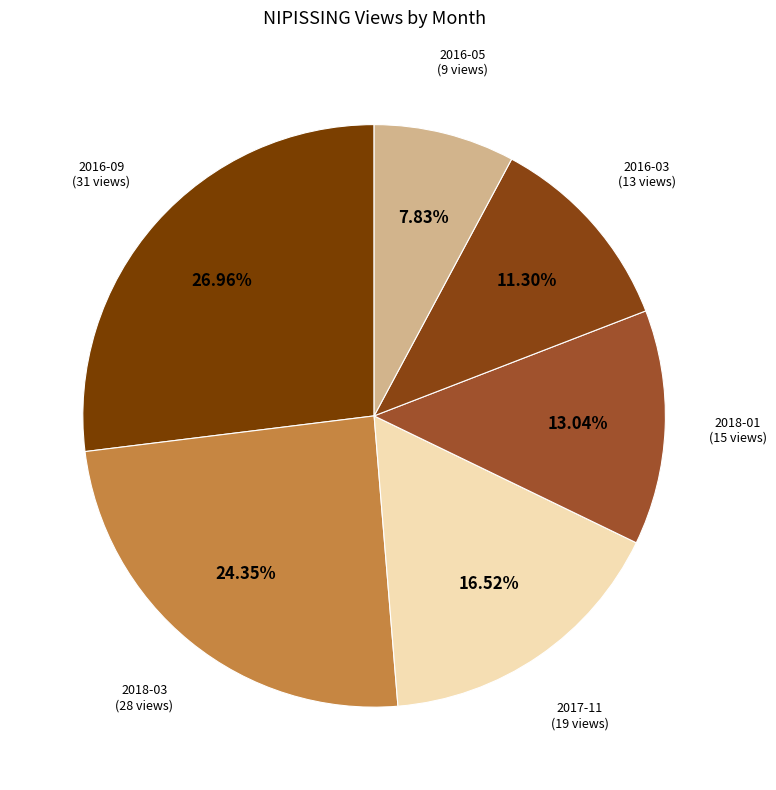

How many slices are in this pie chart?

6